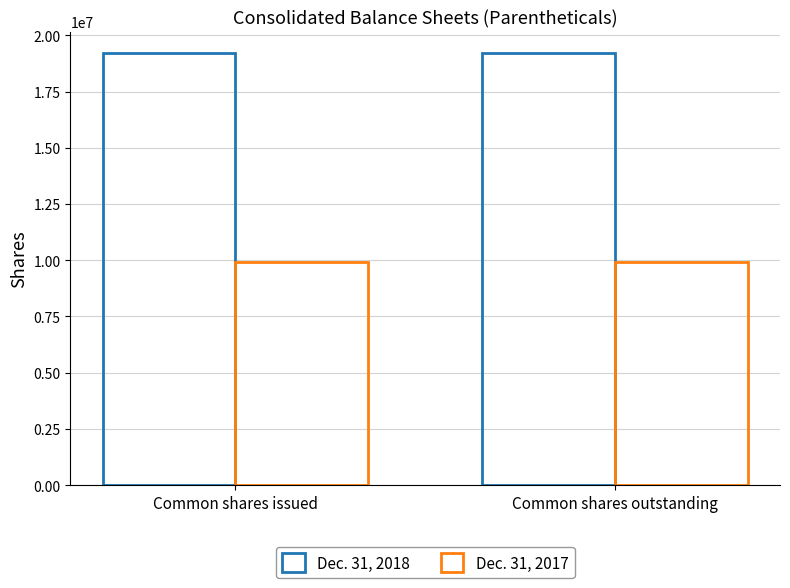

At how many categories does at least one series exceed 15618448?

2